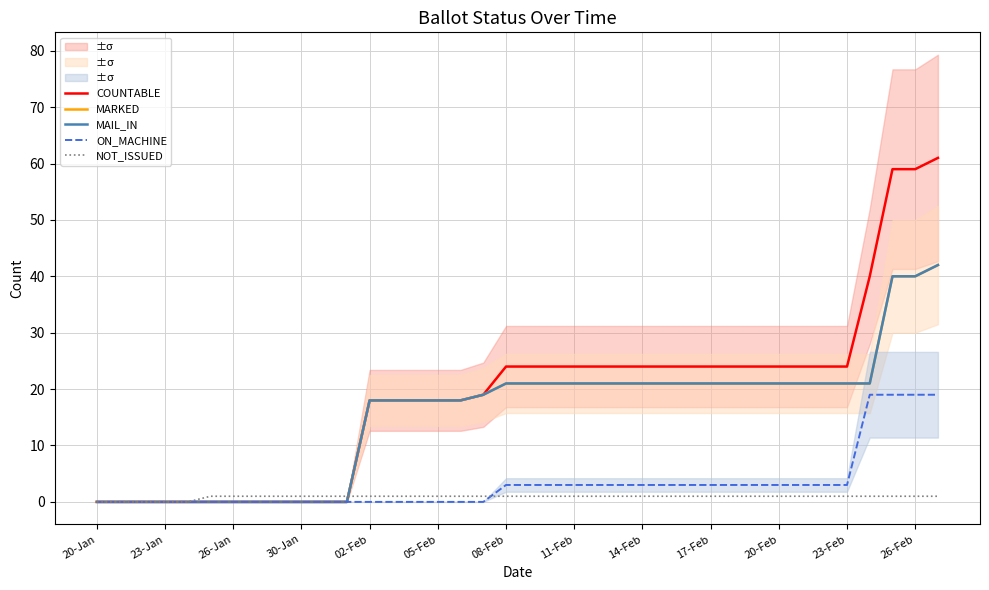

What position from the right is 08-Feb?

20